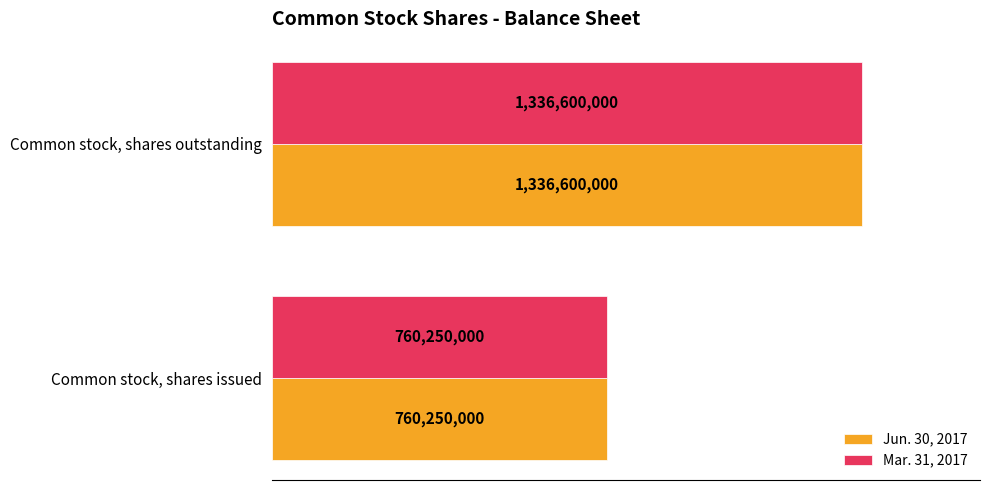

At how many categories does at least one series exceed 1287860322?

1